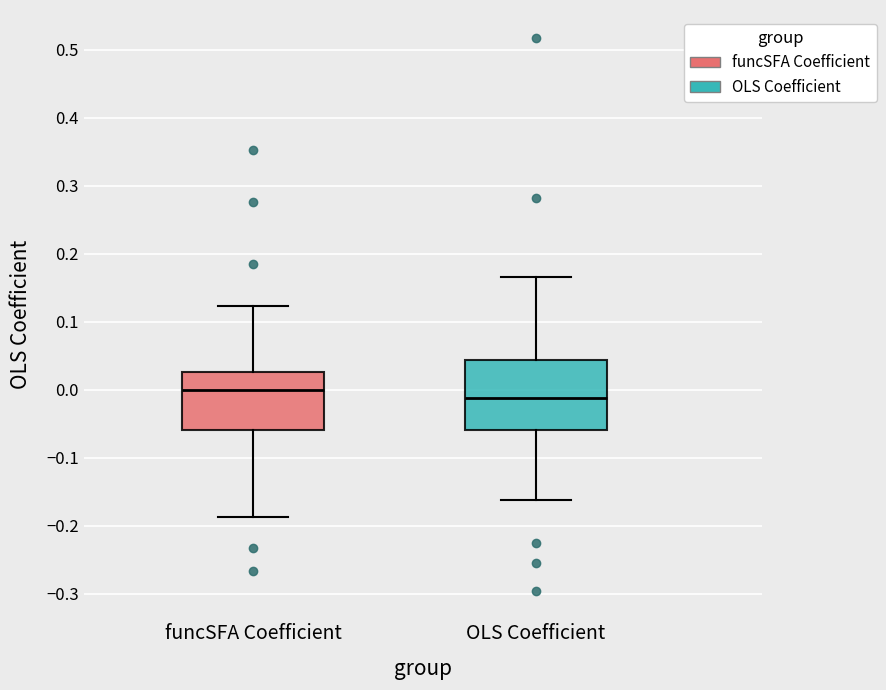

Where is the upper edge of the box for funcSFA Coefficient on the y-axis? The values are not printed on the chart, so give them approximately, as read against the axis.

0.03